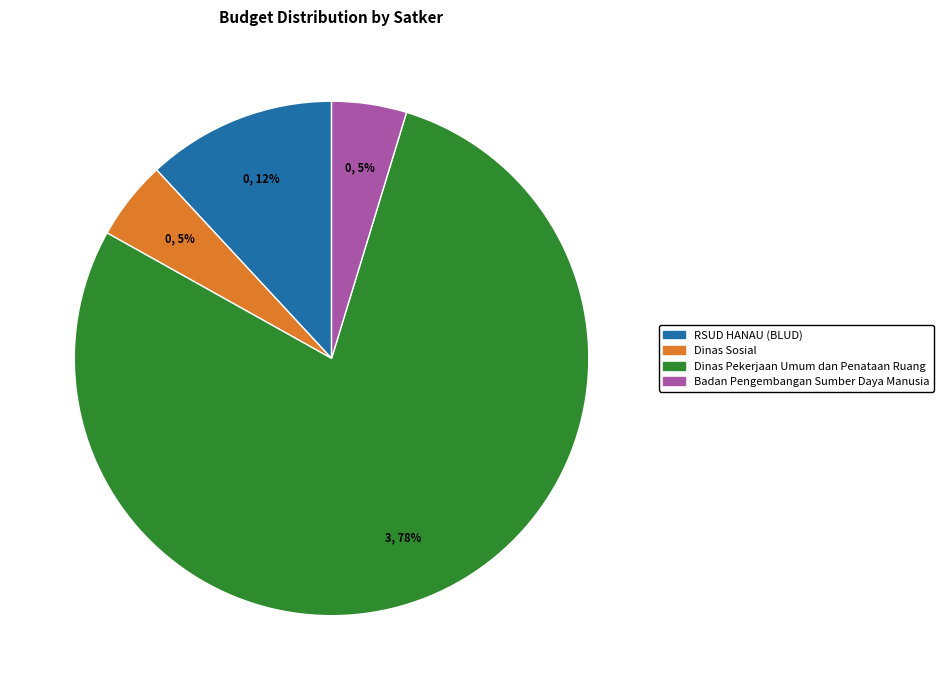

Which slice is the largest?

Dinas Pekerjaan Umum dan Penataan Ruang